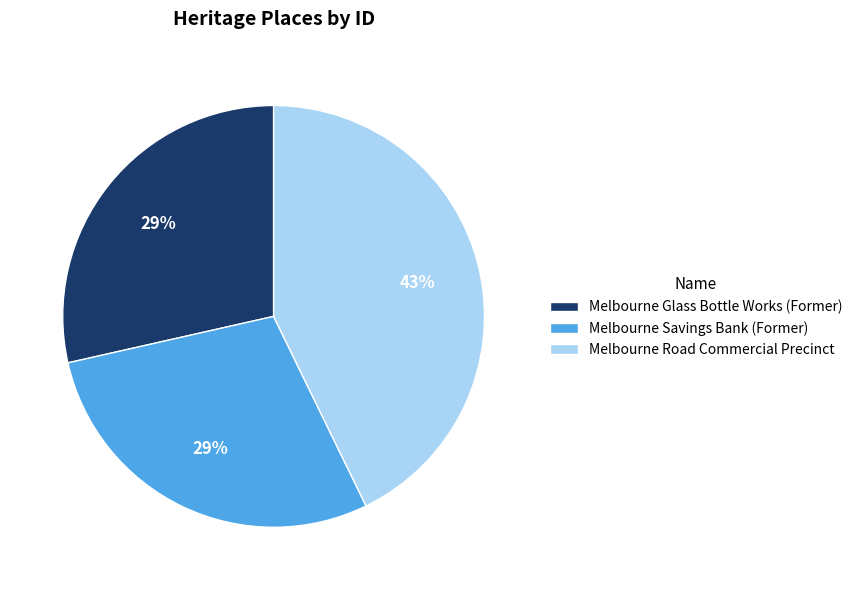

Does Melbourne Glass Bottle Works (Former) account for over 50% of the chart?

No